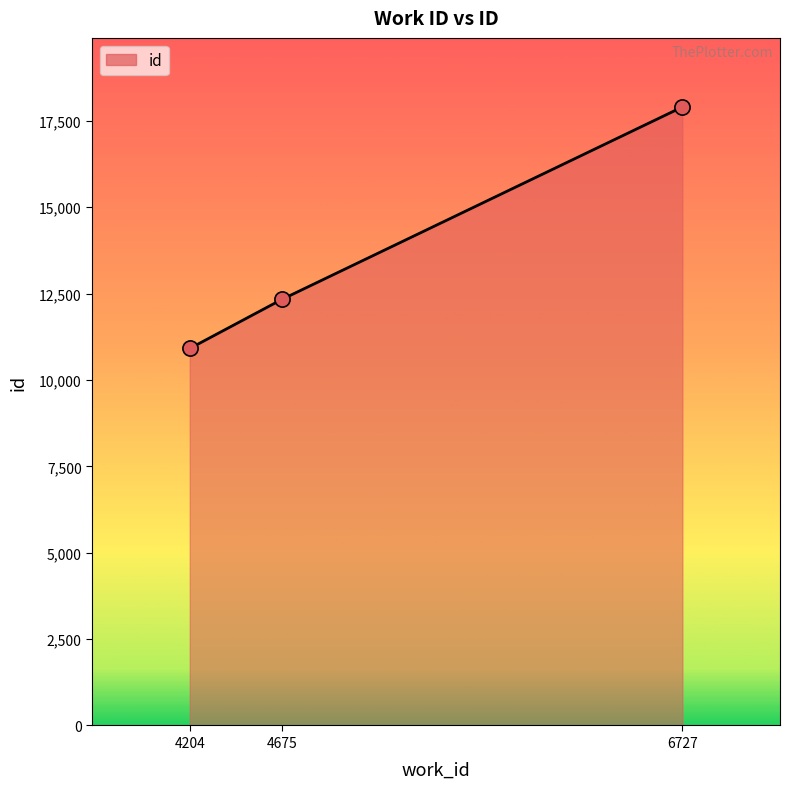

What is the ratio of the value at 6727 to the value at 4675?

1.5